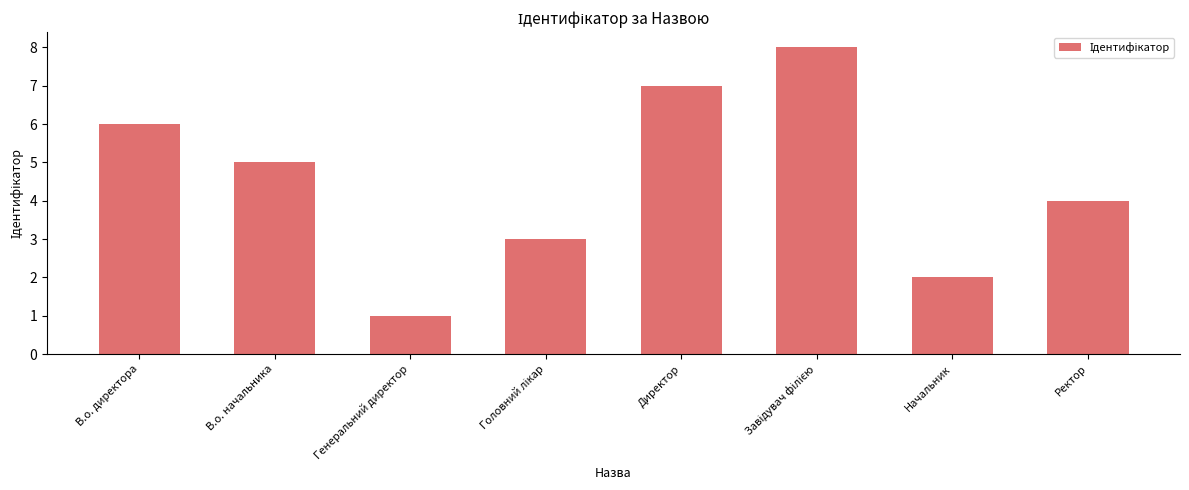

Are the bars horizontal?

No